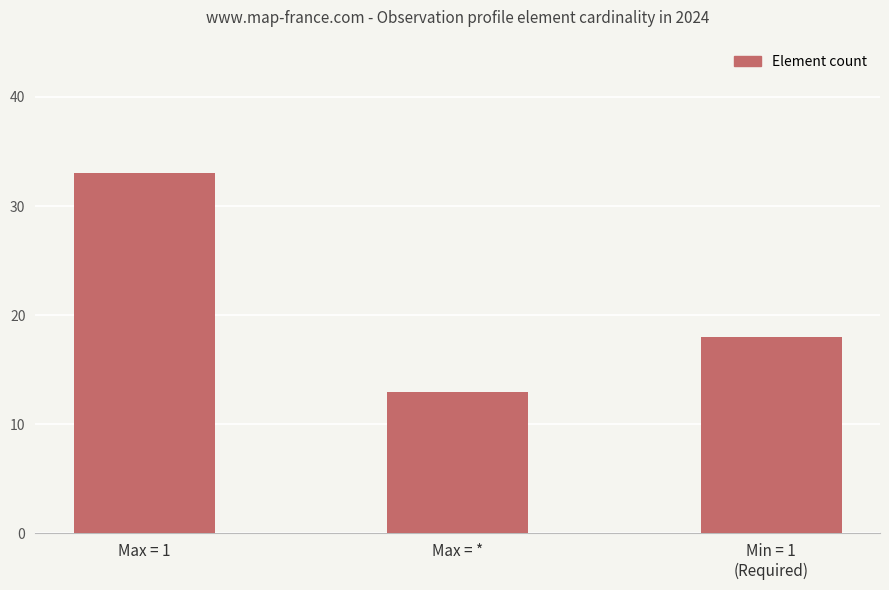

Read the value at Max = 1.

33